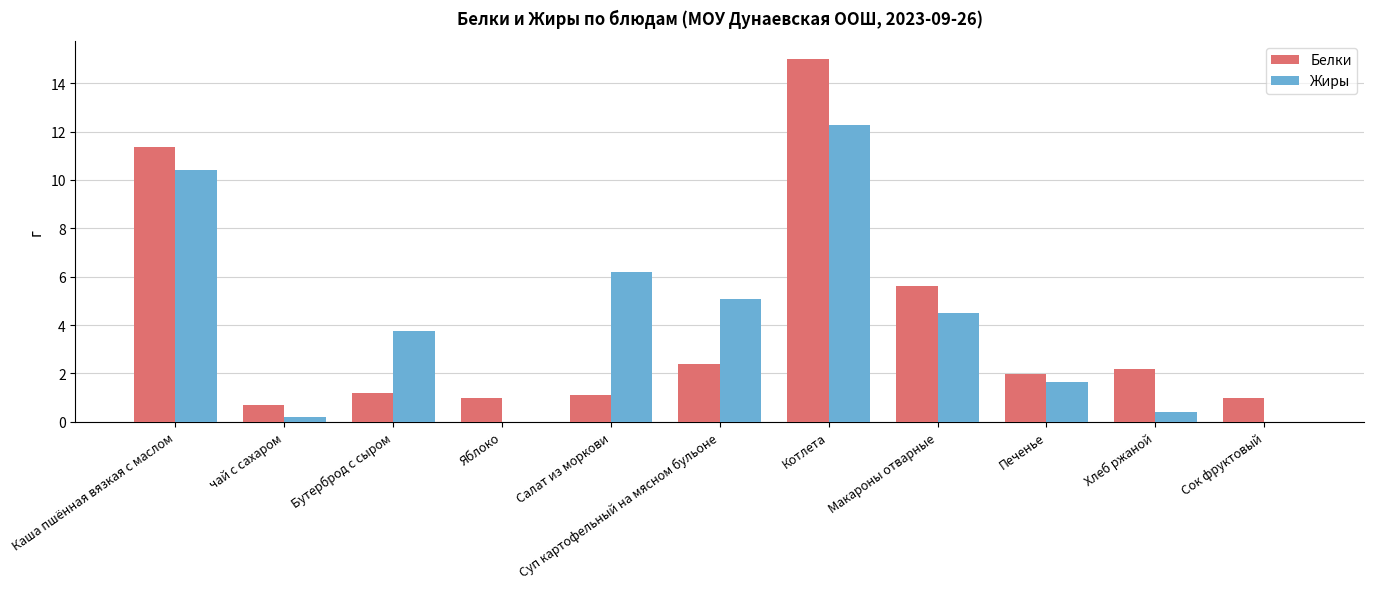

What is the total value across all series at Каша пшённая вязкая с маслом?

21.8